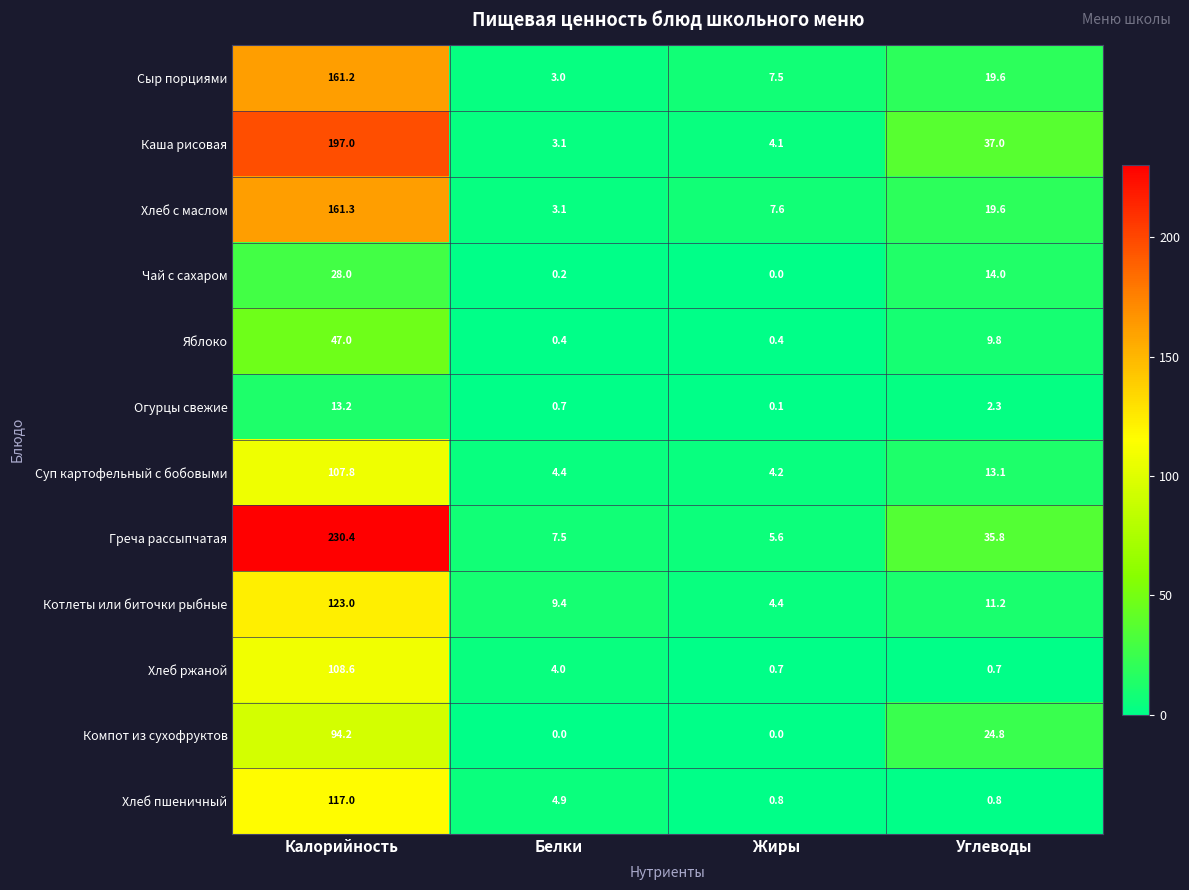

Which series has the largest total across all categories?

Греча рассыпчатая